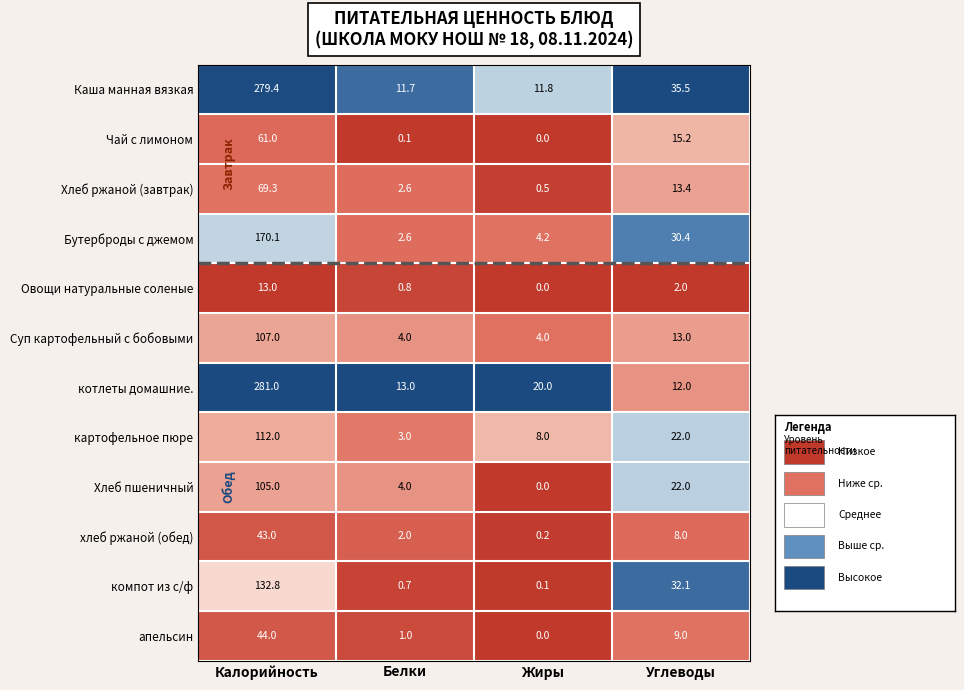

The Чай с лимоном series shows 15.2 at Углеводы. True or false?

True